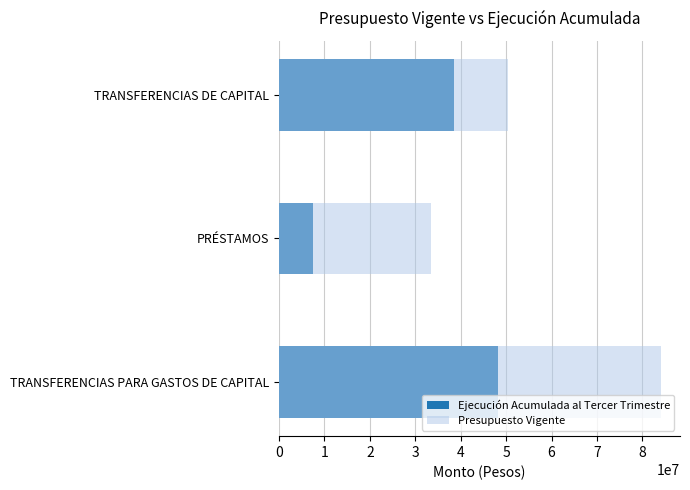

The value of Presupuesto Vigente at TRANSFERENCIAS PARA GASTOS DE CAPITAL is 37601100. True or false?

False